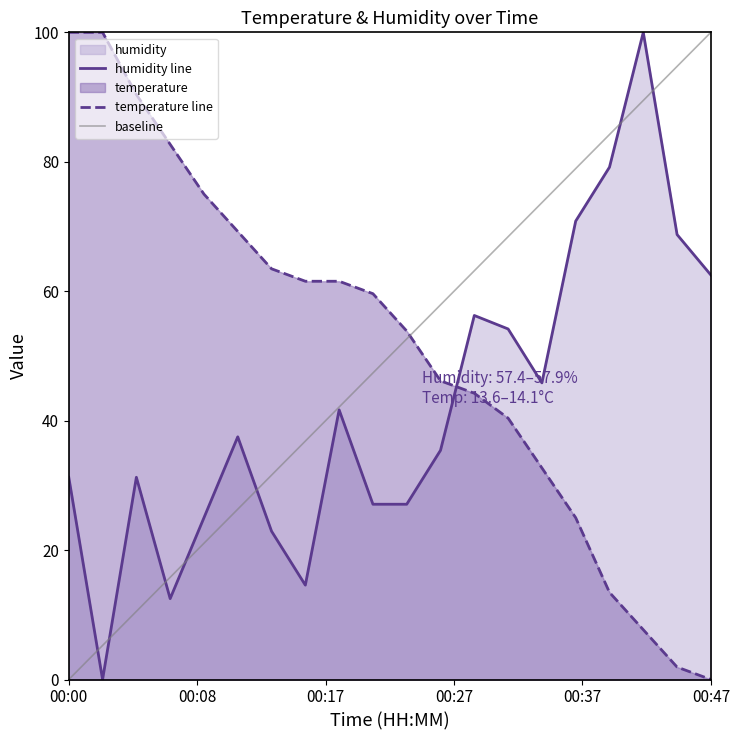

At how many categories does at least one series exceed 78?

6